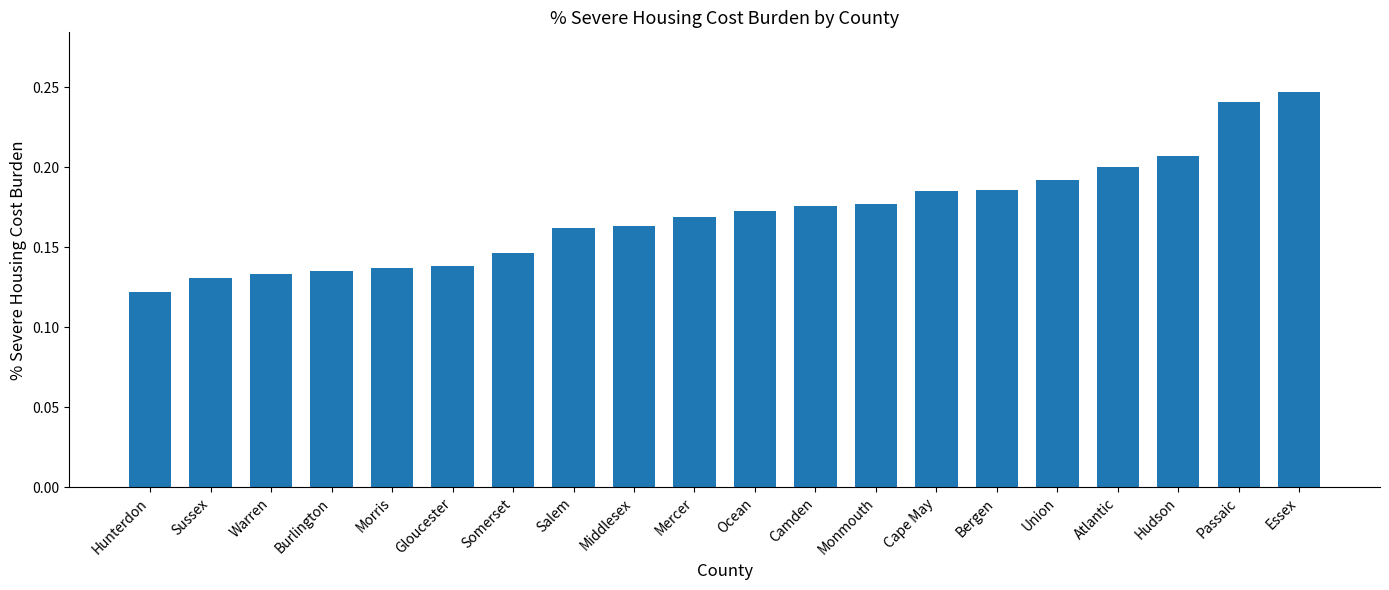

What is the label of the 9th bar from the right?

Camden